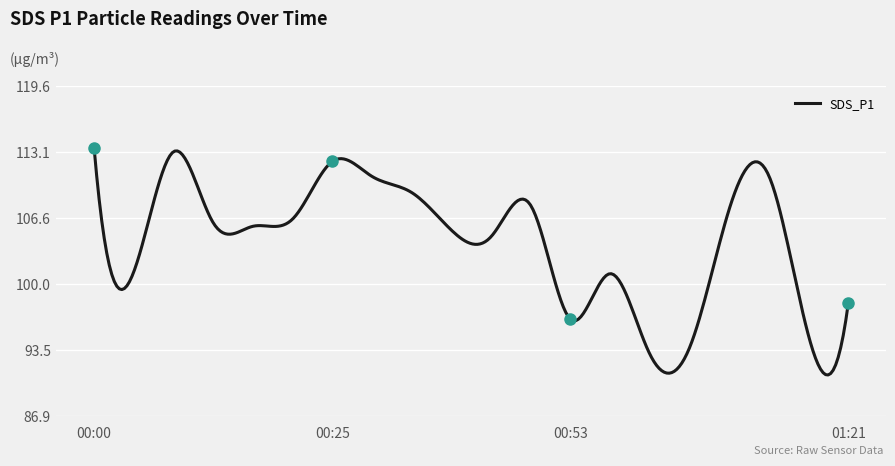

What is the difference between the maximum and minimum values?

22.5